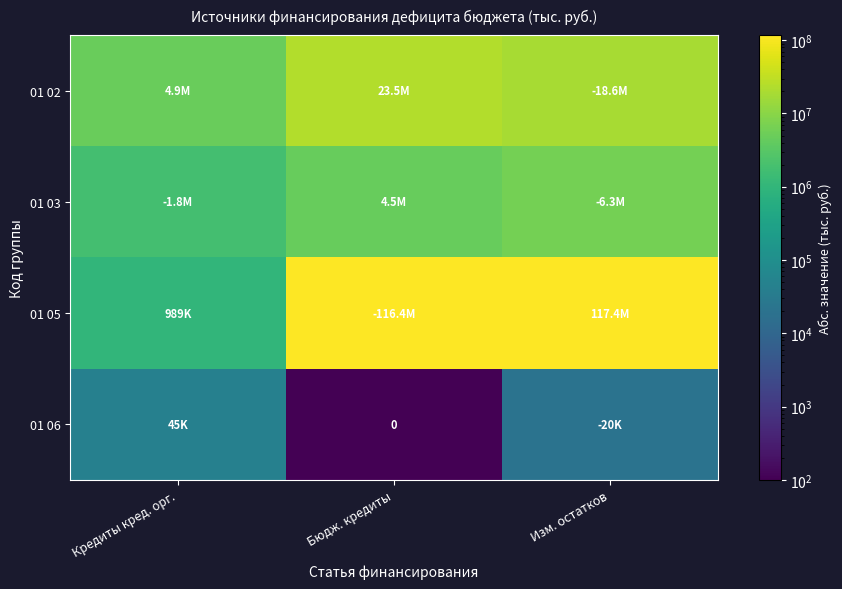

Which series has the widest spread of values?

01 05